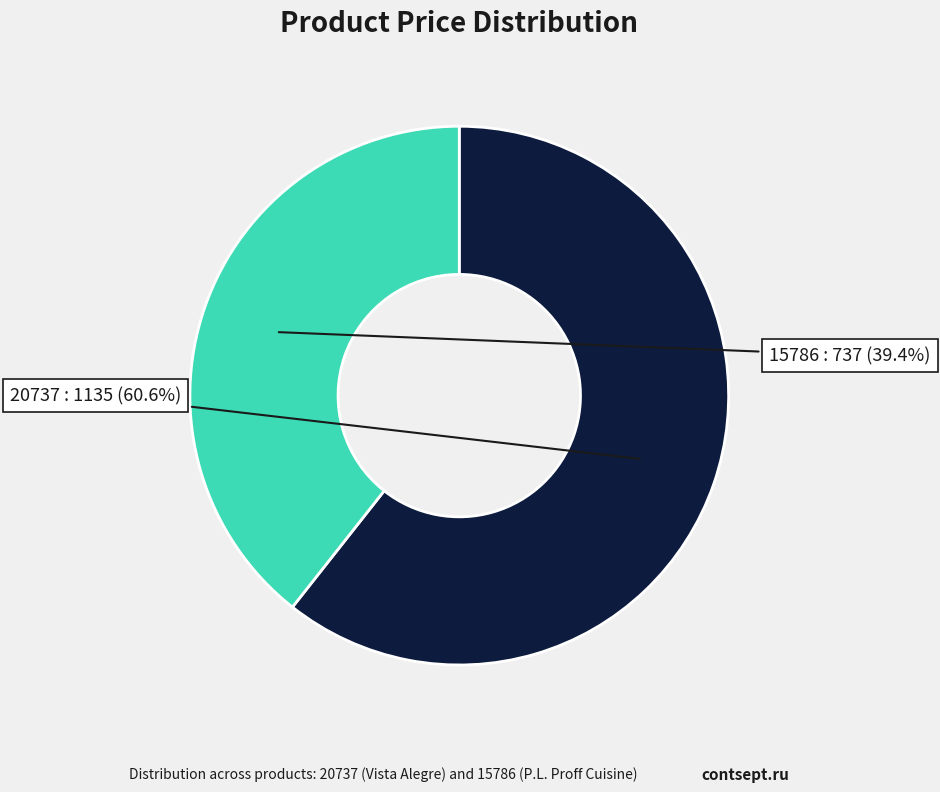

Does any single category account for the majority?

Yes